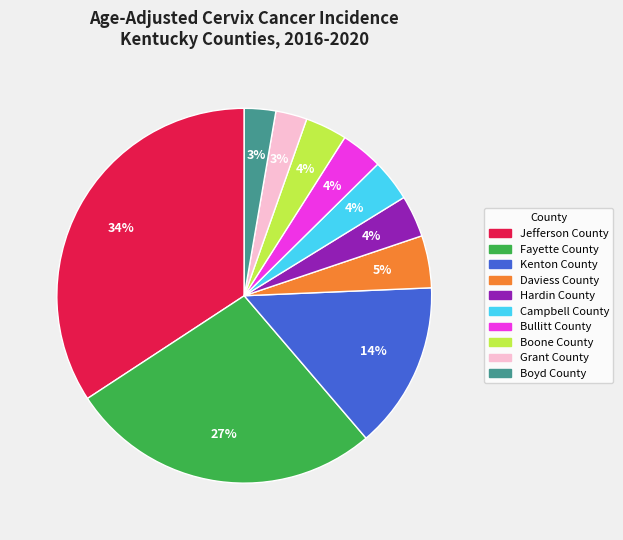

Count the number of slices in the pie.

10